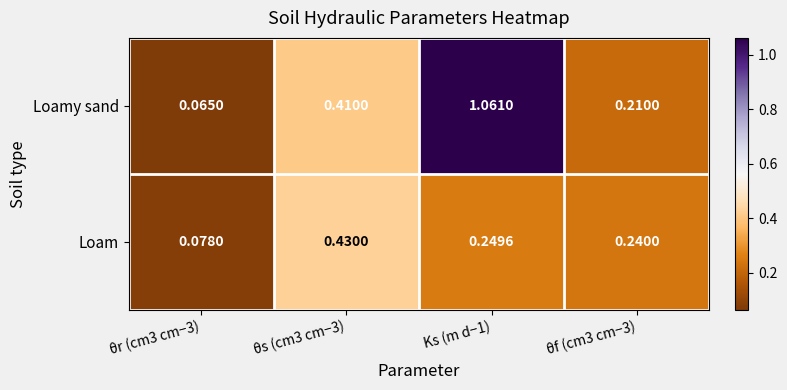

Which series has the largest total across all categories?

Loamy sand